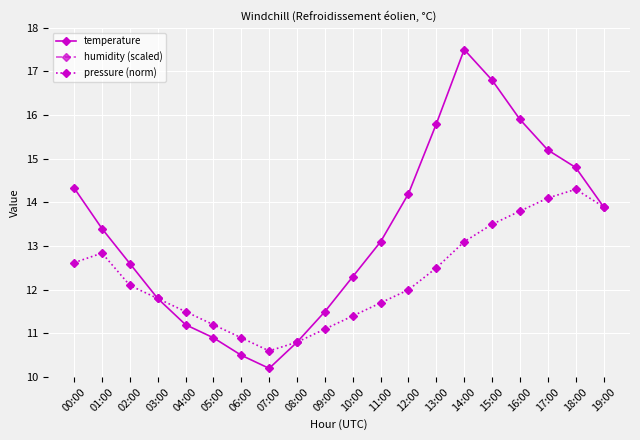

Between 00:00 and 10:00, which series saw the biggest shift?

humidity (scaled)